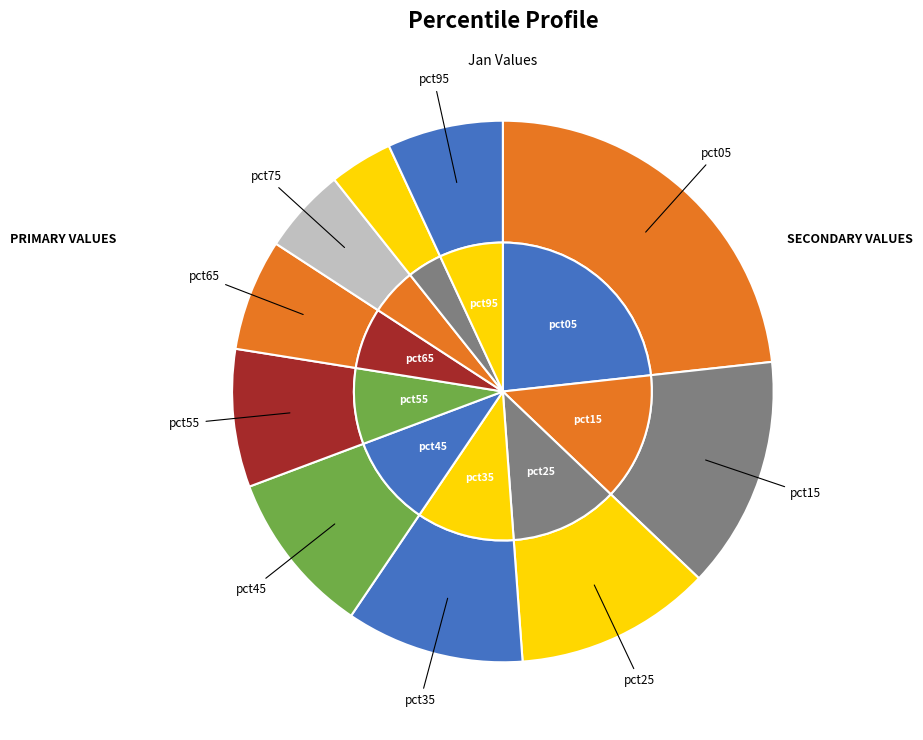

To the nearest percent, what portion does pct85 represent?

4%